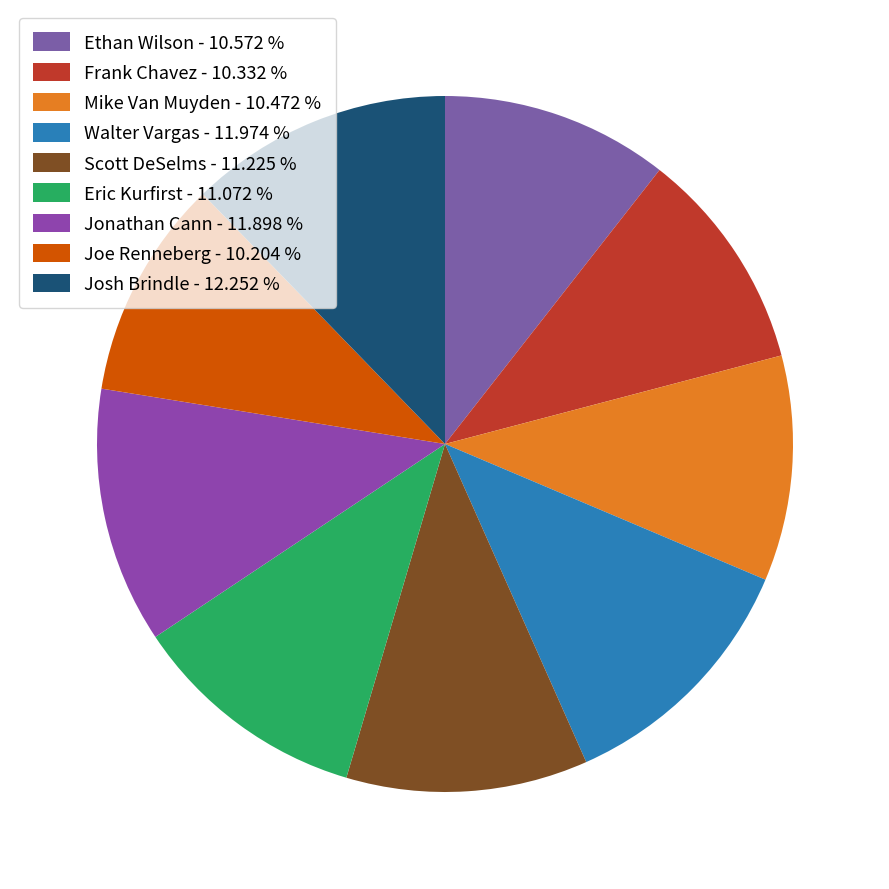

To the nearest percent, what percentage of the pie is Joe Renneberg?

10%